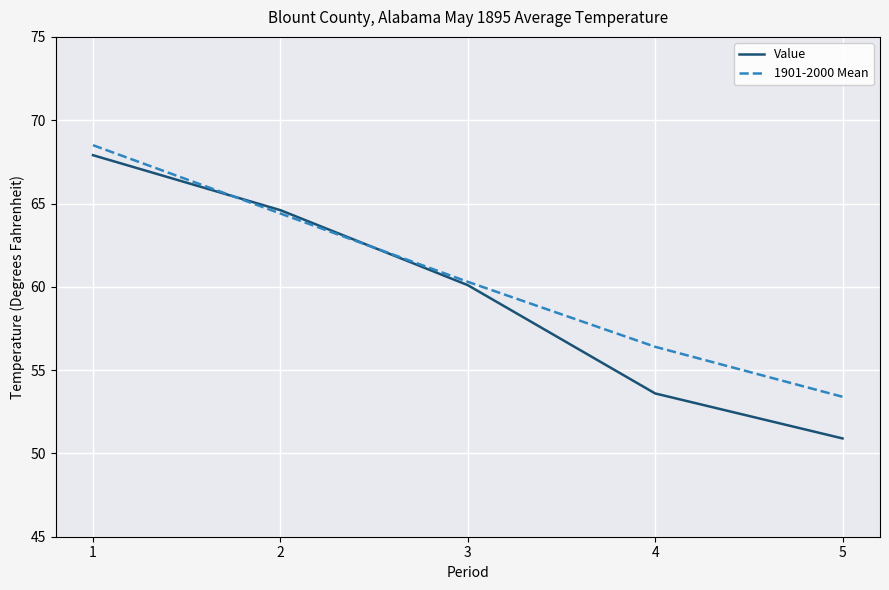

What is the minimum value shown in the chart?

50.9